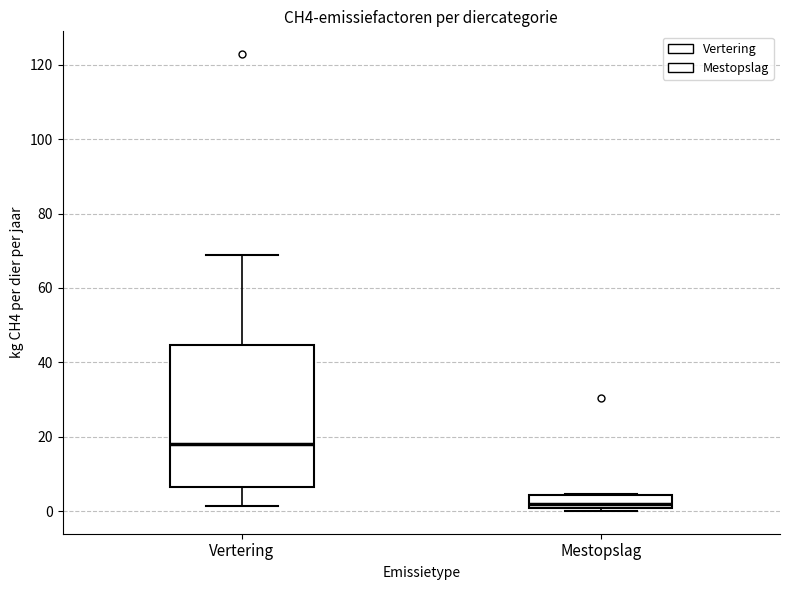

Reading left to right, read every box against the y-axis: the position of its median line, the range the box covers, and the ends of its whiskers. The values are not printed on the chart, so give them approximately, as read against the axis.

Vertering: median 18, box 6 to 44, whiskers 2 to 68
Mestopslag: median 2, box 0 to 4, whiskers 0 (just below the box's lower edge) to 4